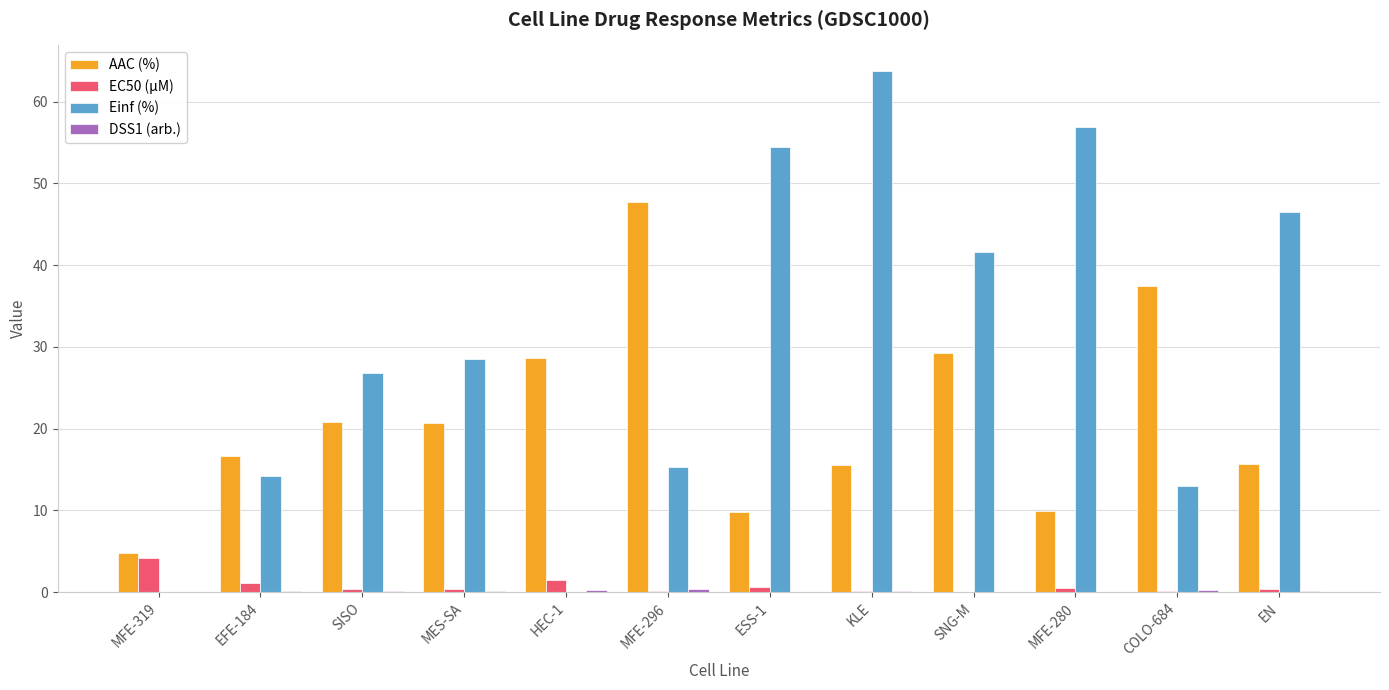

Which series changed the most between MES-SA and EN?

Einf (%)